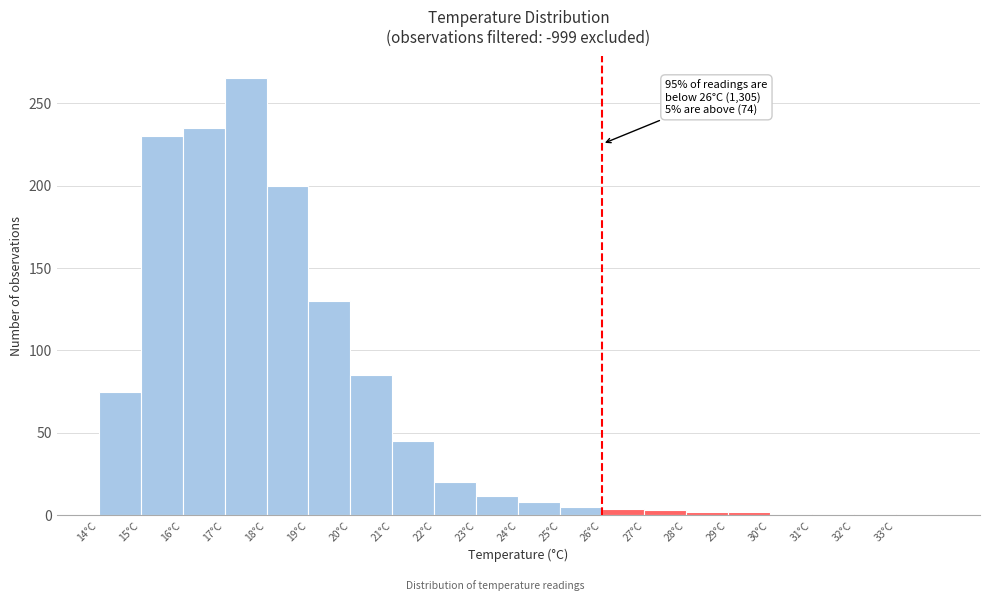

Where is the data nearest to the value 133?

19°C